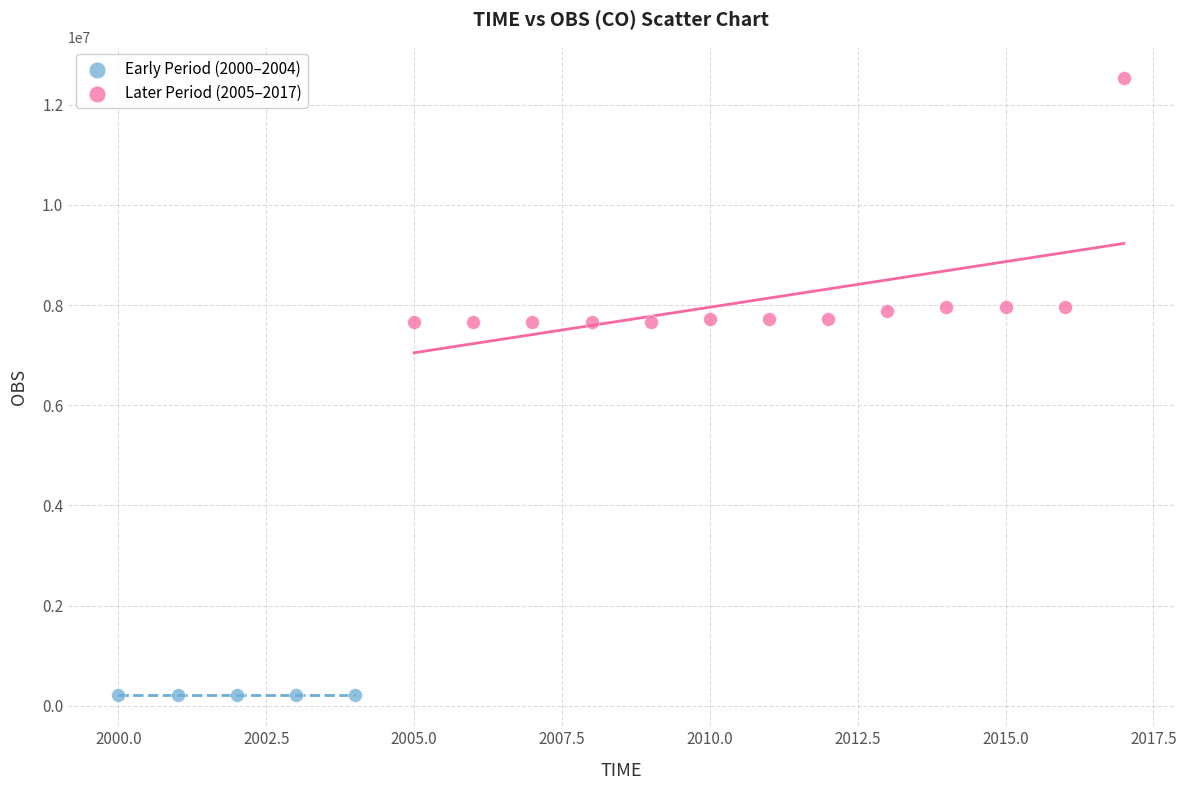

What are all the series names shown in the legend?

Early Period (2000–2004), Later Period (2005–2017)